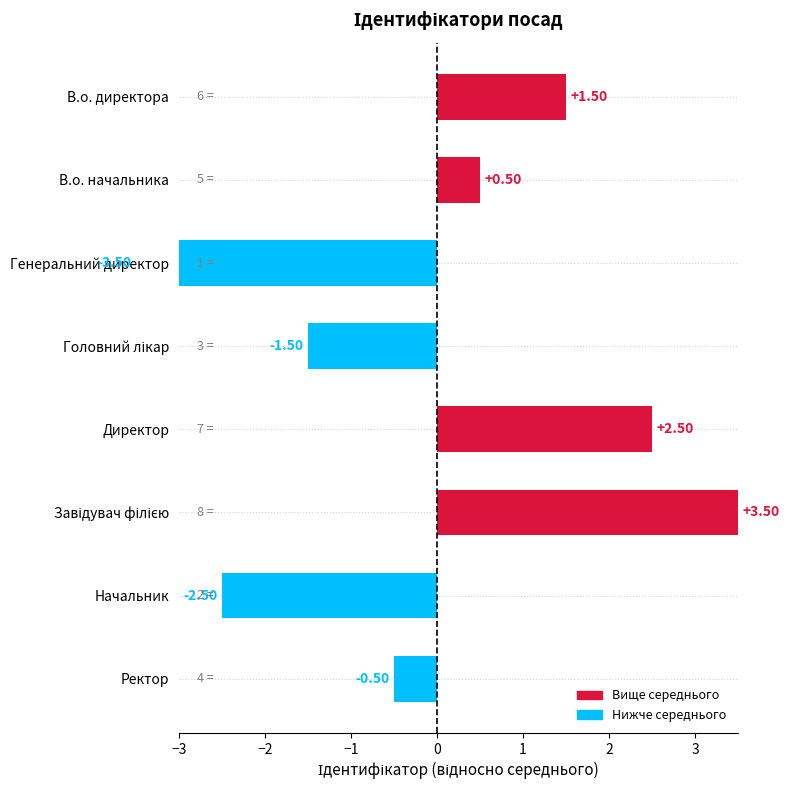

Are the bars grouped side by side (vs. stacked)?

No